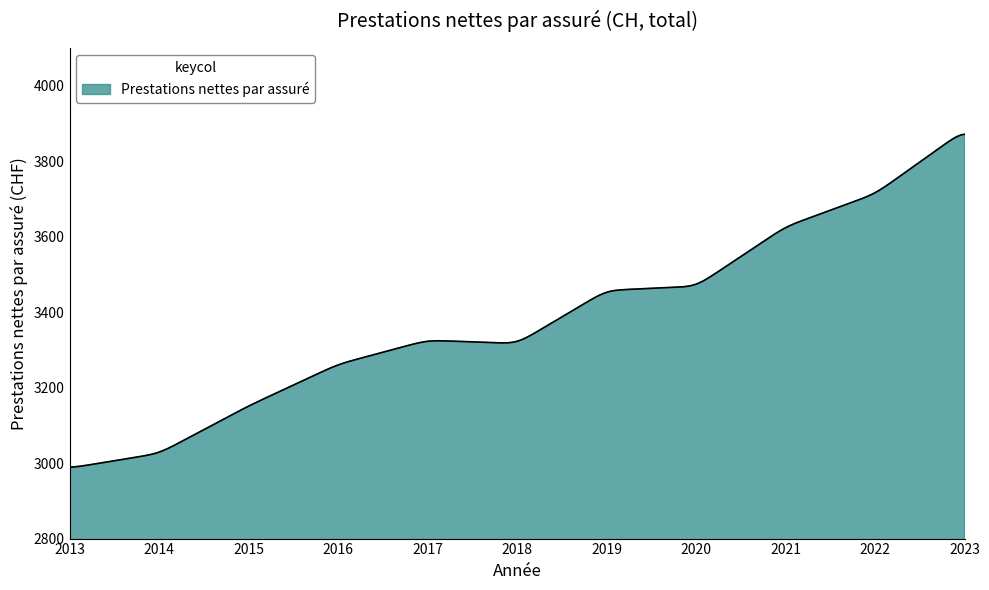

What is the greatest value displayed?

3871.5